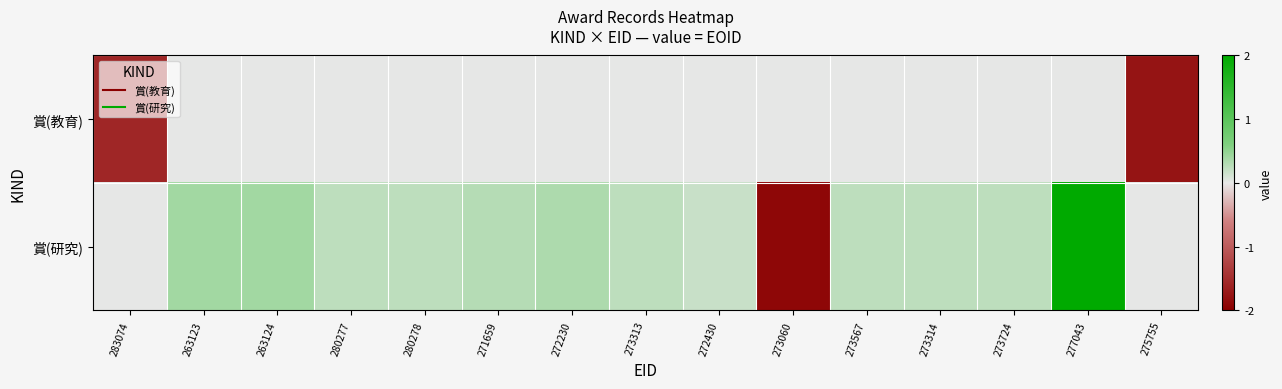

Which has a higher value, 280278 or 280277?

280278